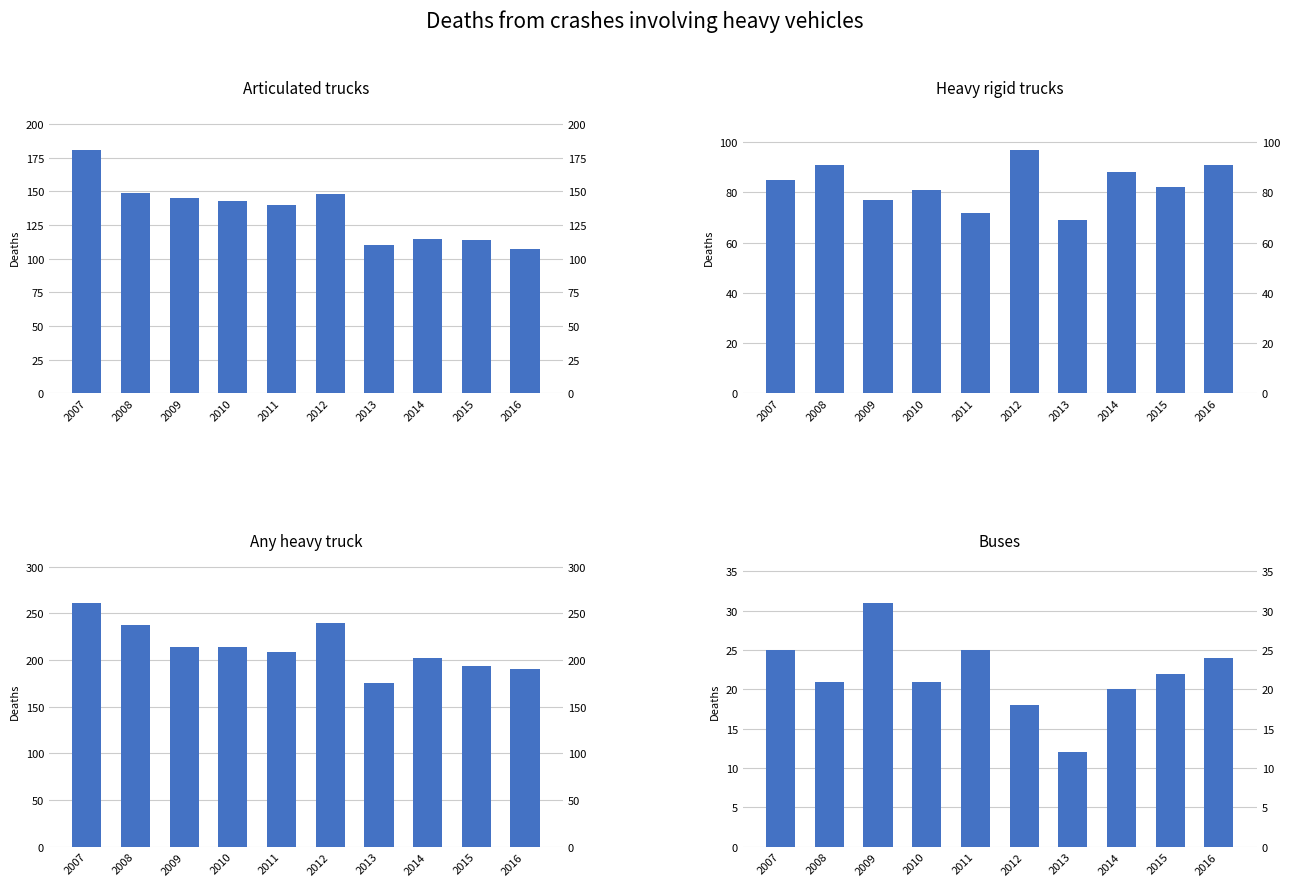

Which series changed the most between 2010 and 2012?

Any heavy truck